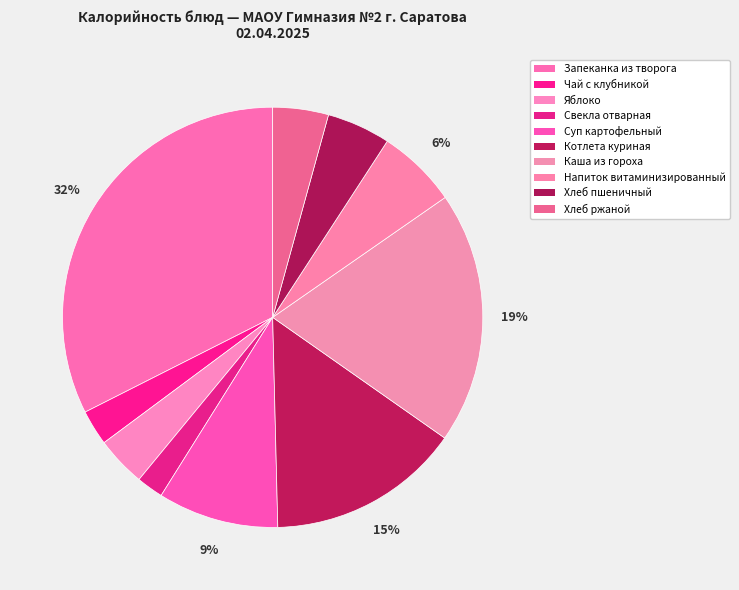

How many slices are in this pie chart?

10